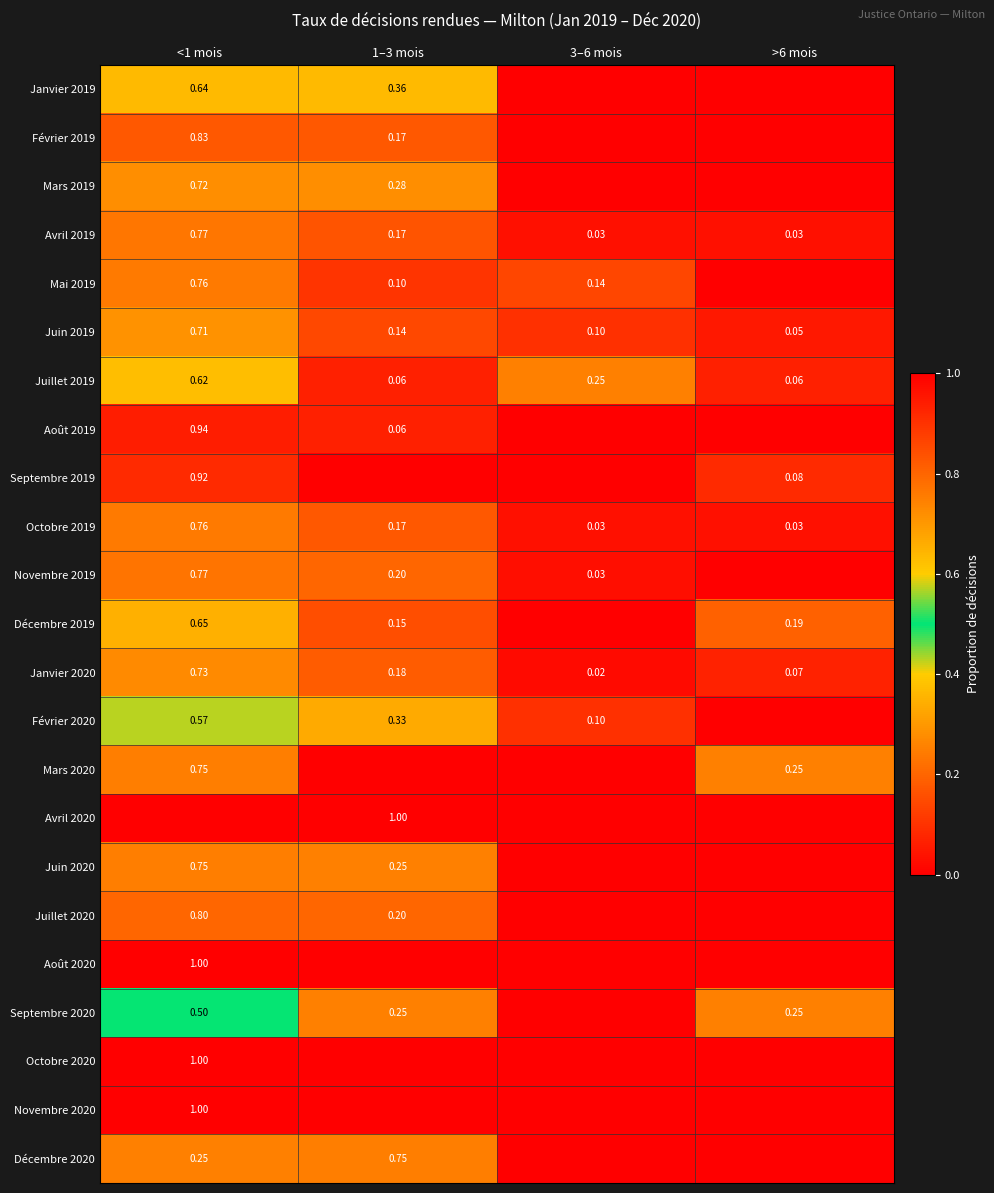

How many categories are shown in the chart?

4